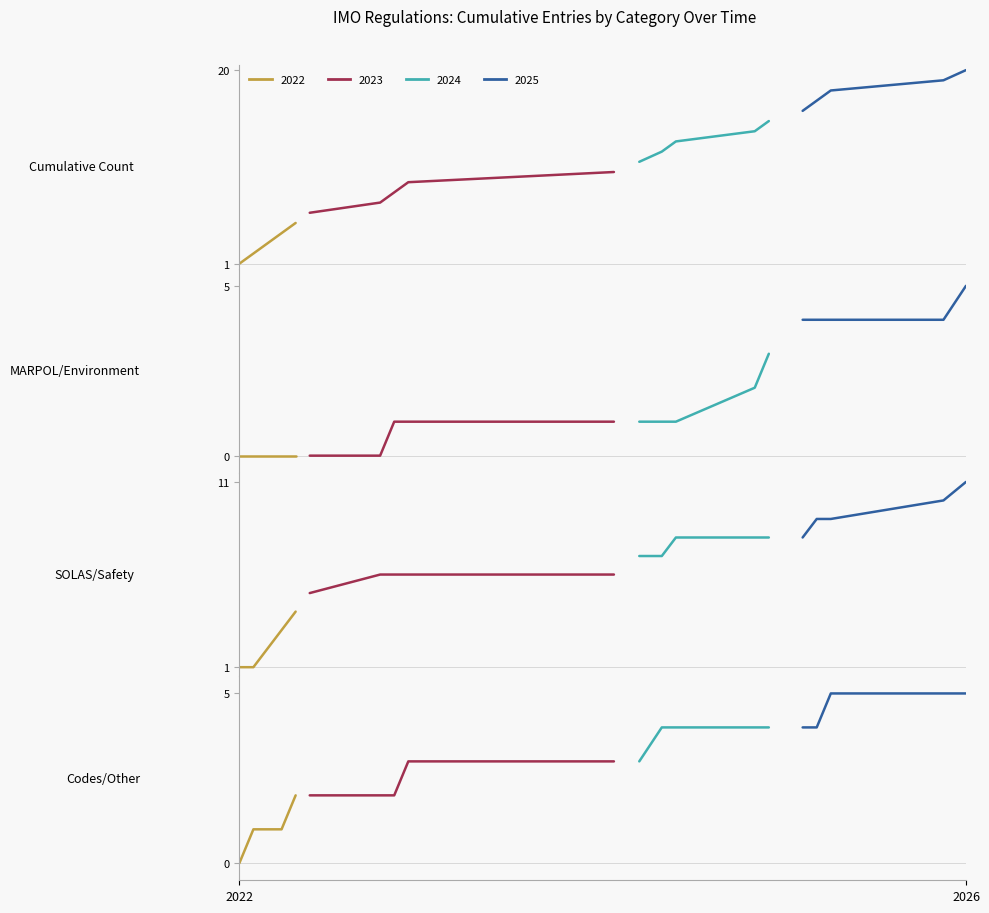

What is the label of the 5th point from the left?

4